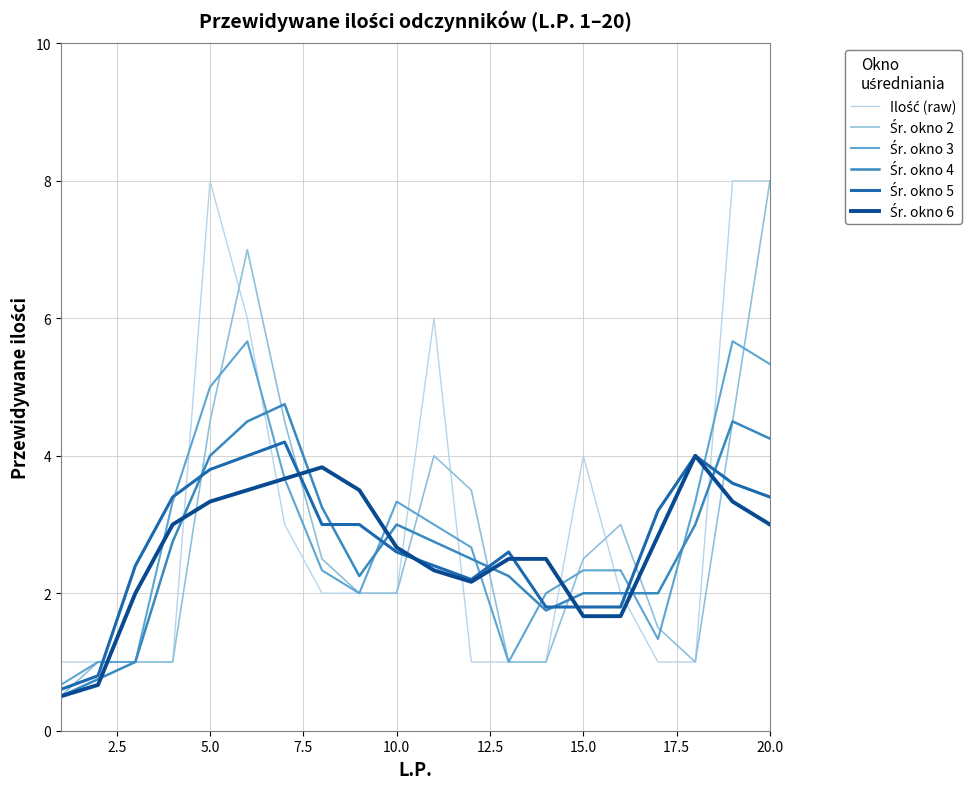

What is the maximum value shown in the chart?

8.0